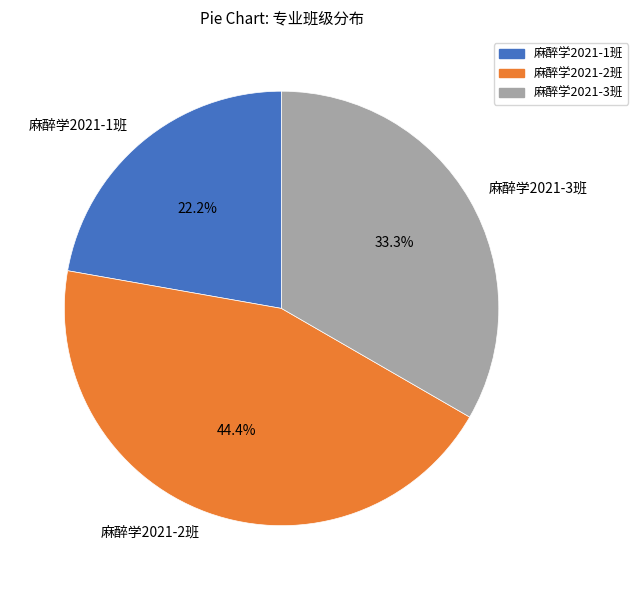

The 麻醉学2021-3班 slice represents 28% of the pie. True or false?

False